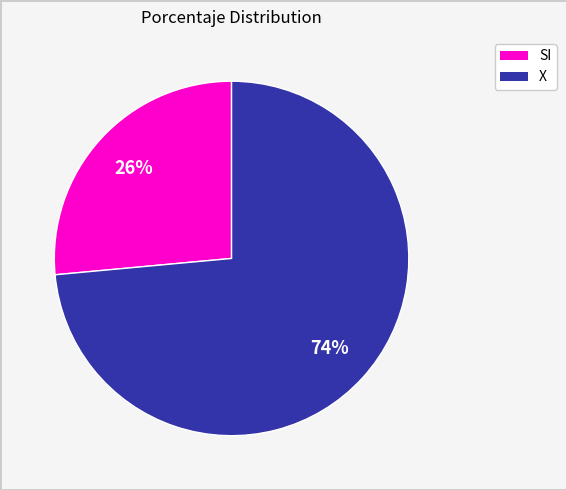

To the nearest percent, what is the average slice percentage?

50%